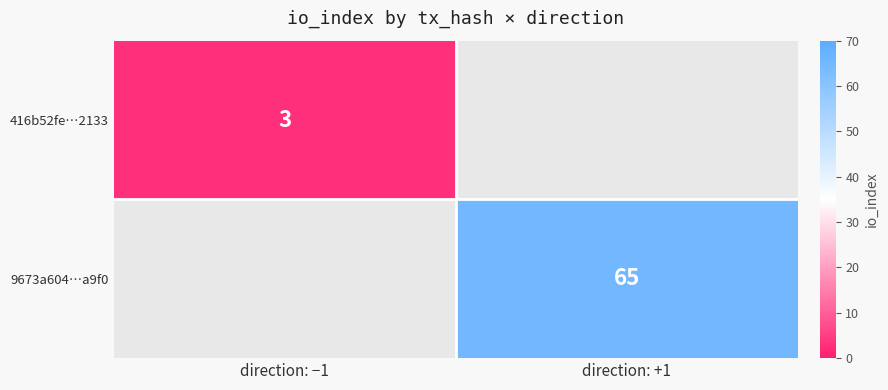

The 9673a604…a9f0 series shows 33 at direction: +1. True or false?

False